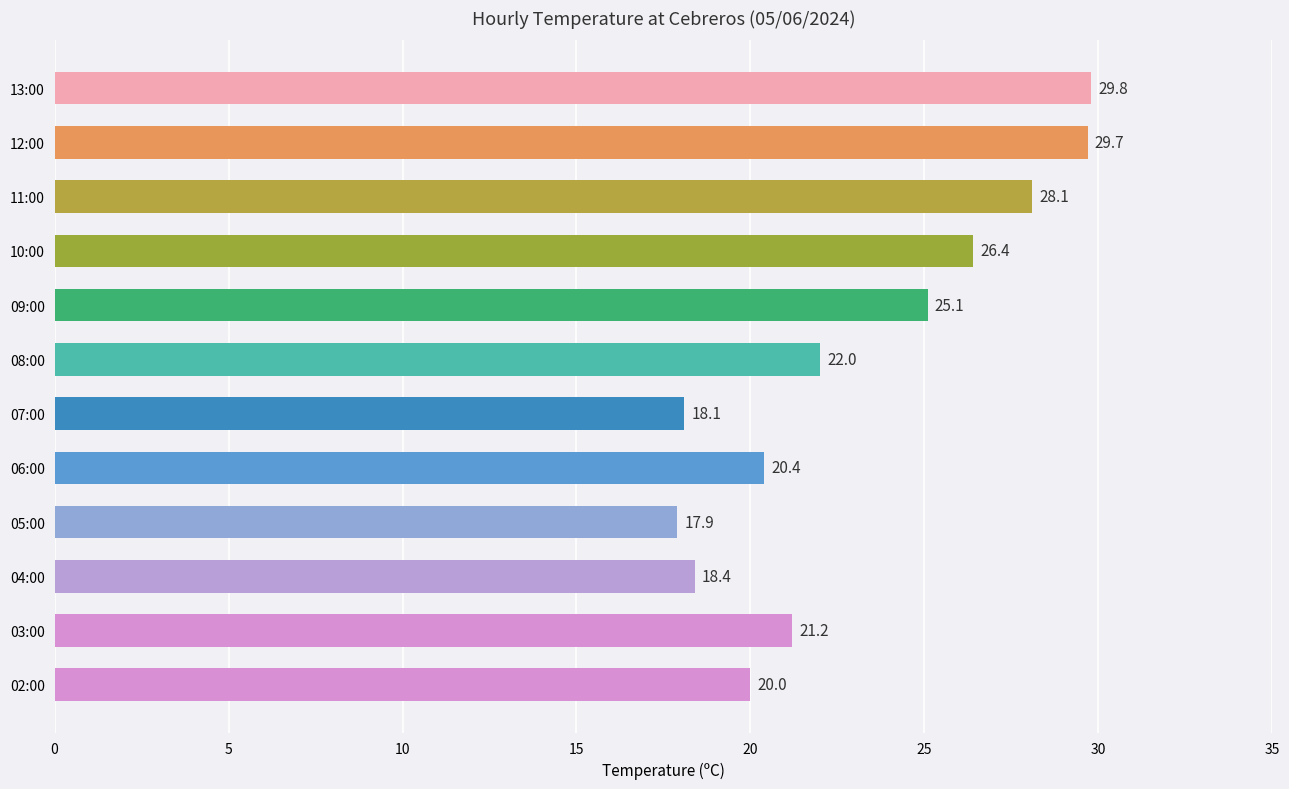

Reading top to bottom, transcribe all the data shown in this chart.

13:00=29.8	12:00=29.7	11:00=28.1	10:00=26.4	09:00=25.1	08:00=22.0	07:00=18.1	06:00=20.4	05:00=17.9	04:00=18.4	03:00=21.2	02:00=20.0